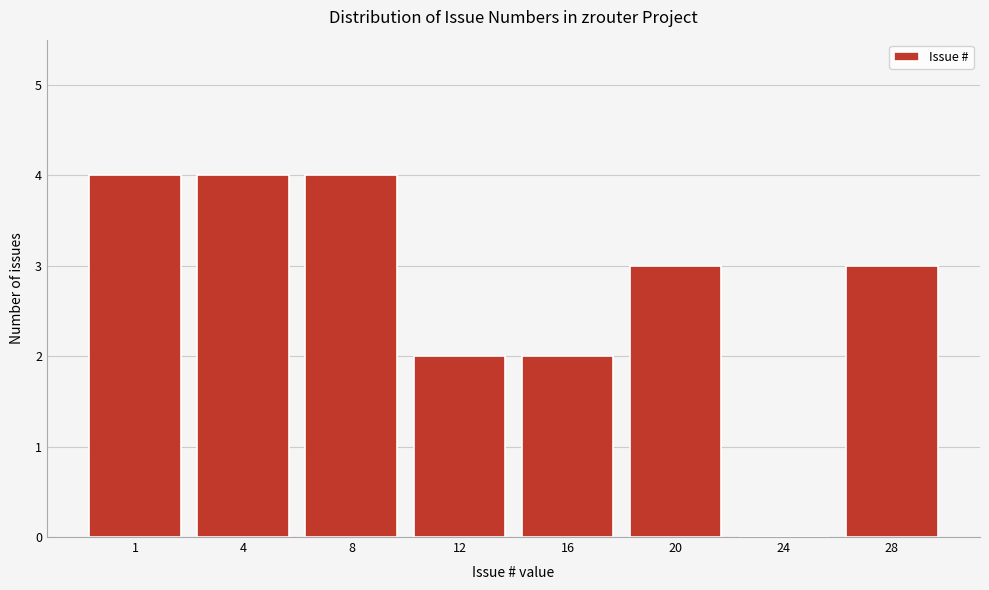

Reading right to left, list all the values displayed in this chart.

28=3	24=0	20=3	16=2	12=2	8=4	4=4	1=4